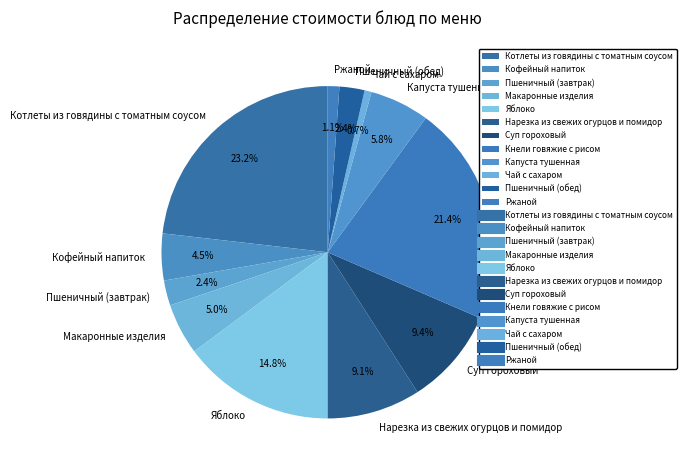

Do Кнели говяжие с рисом and Макаронные изделия together represent more than half of the pie?

No